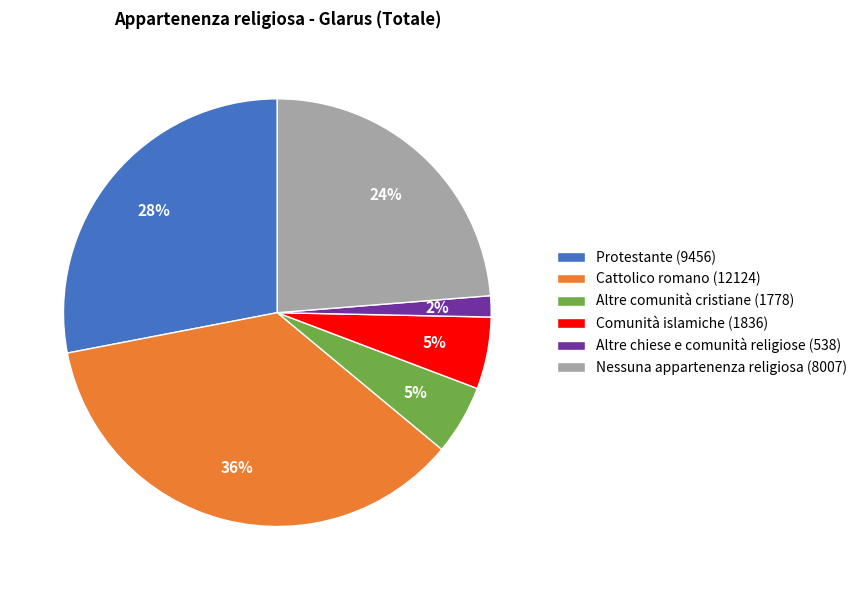

Which slice is the smallest?

Altre chiese e comunità religiose